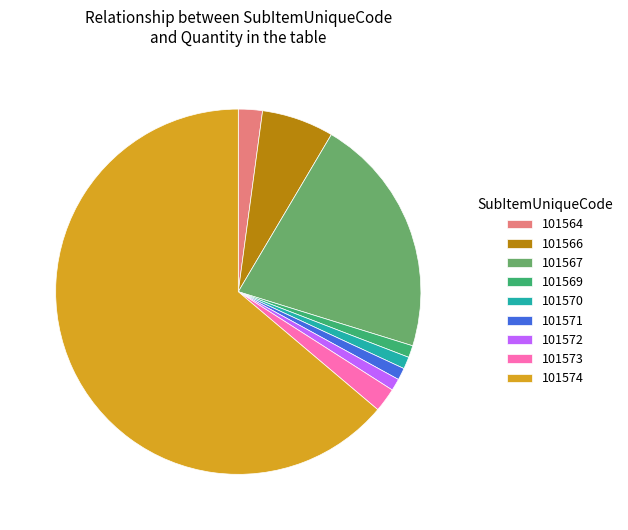

Is there a majority slice in this chart?

Yes